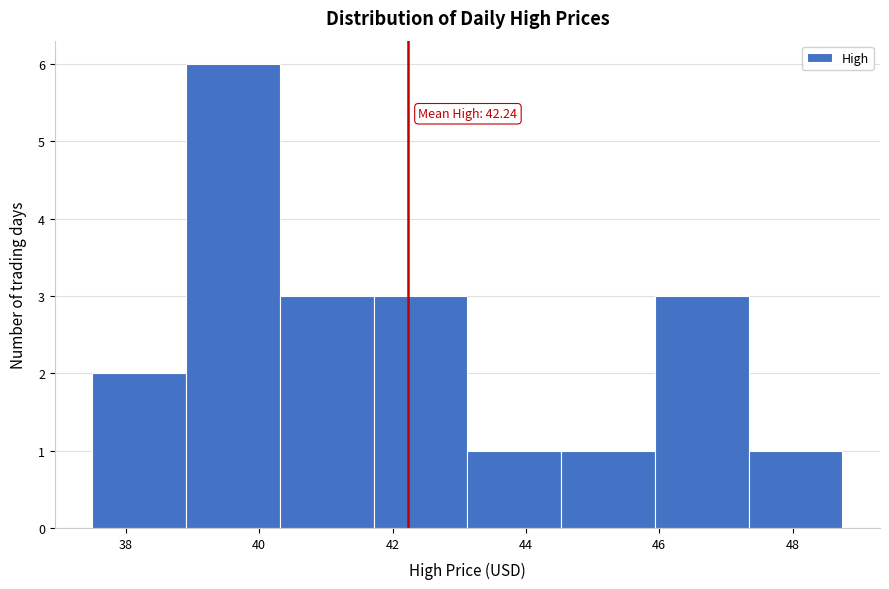

Over which range of the x-axis is the bar tallest?

39.0 to 40.4